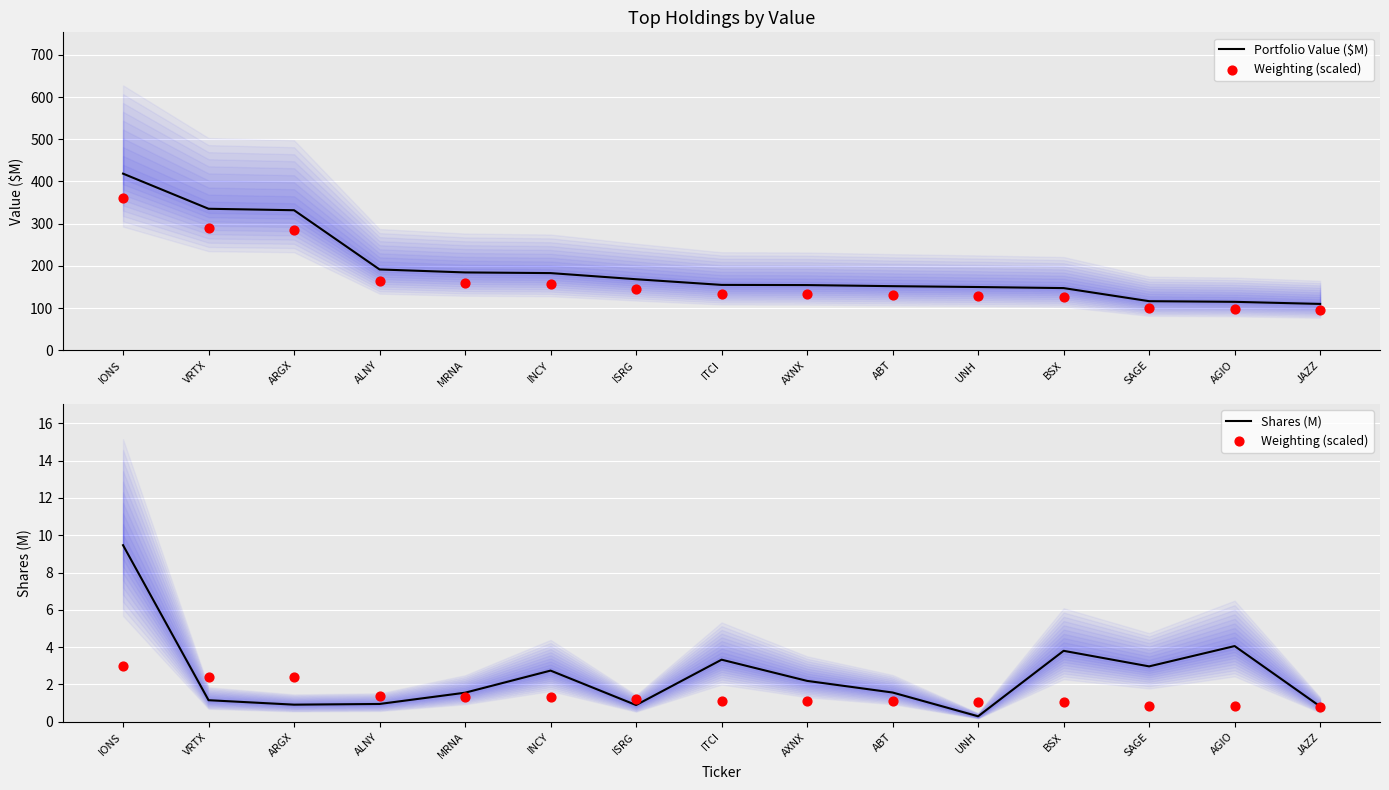

Is the value of Weighting (scaled) at UNH greater than the value of Portfolio Value ($M) at BSX?

No